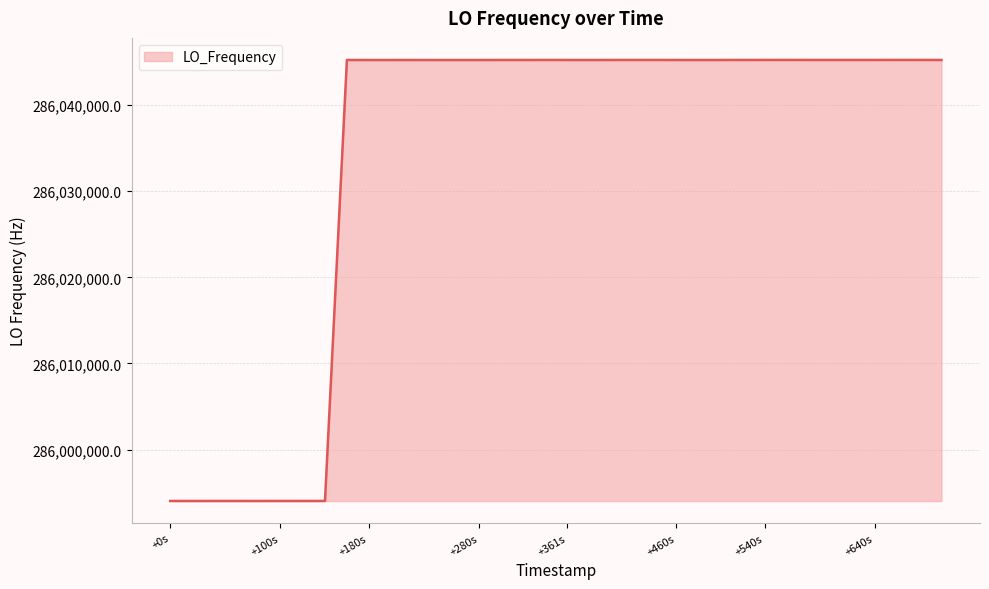

What is the difference between the maximum and minimum values?

51206.7